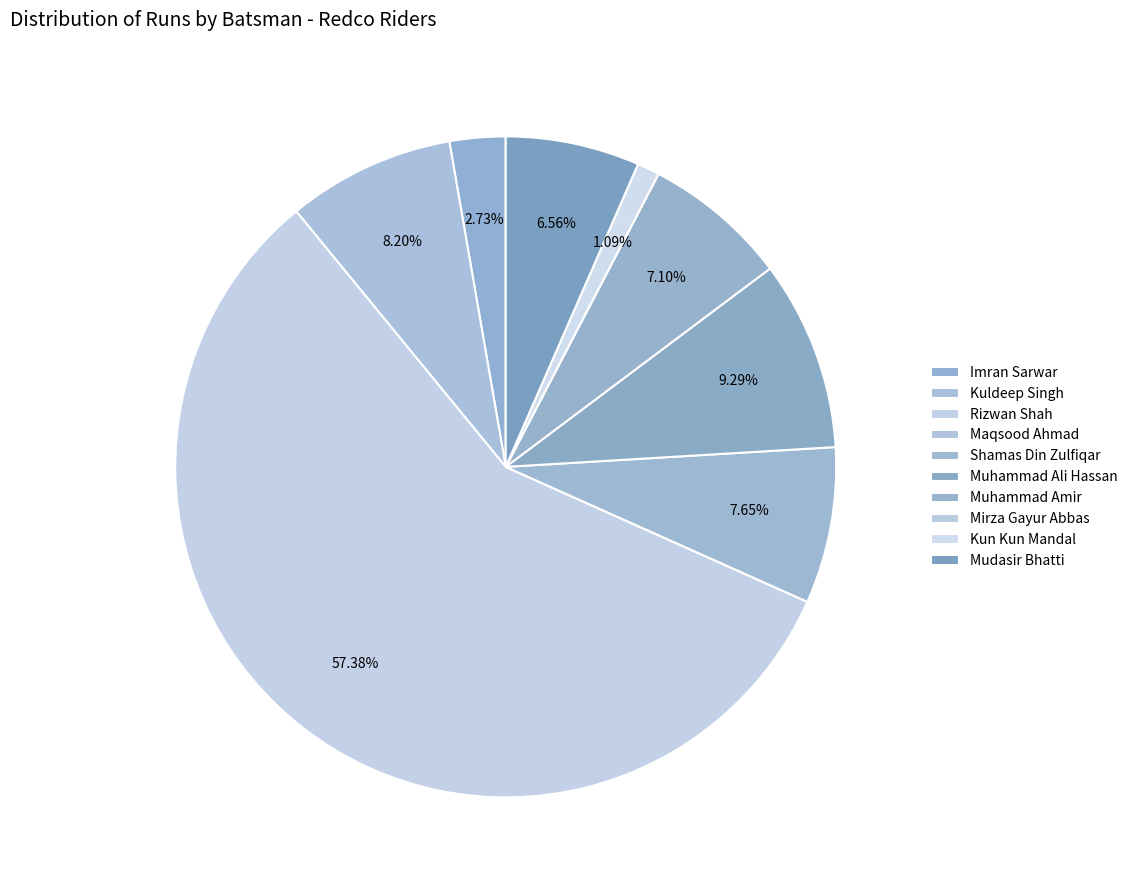

Approximately how many times larger is the value at Kuldeep Singh compared to Imran Sarwar?

3.0